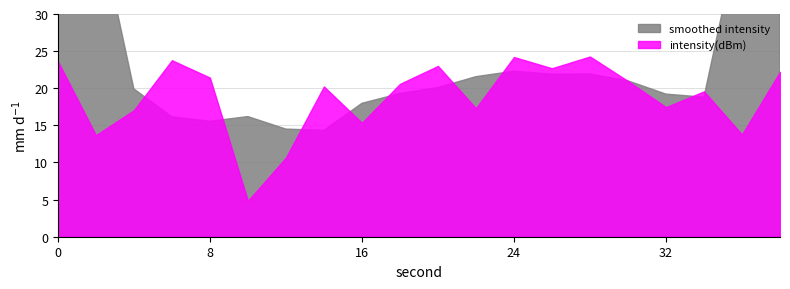

How many points are higher than both their immediate neighbors (excluding endpoints)?

6